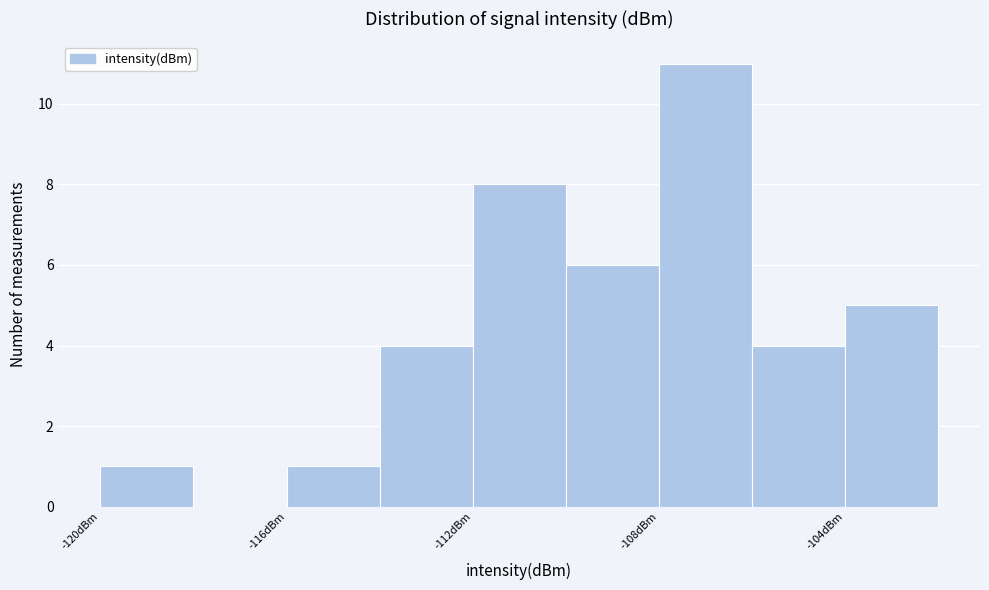

Reading left to right, list every bar in this chart as the range it spans on the x-axis followed by its height. The values are not printed on the chart, so give them approximately, as read against the axis.

-120 to -118: 1
-118 to -116: 0
-116 to -114: 1
-114 to -112: 4
-112 to -110: 8
-110 to -108: 6
-108 to -106: 11
-106 to -104: 4
-104 to -102: 5